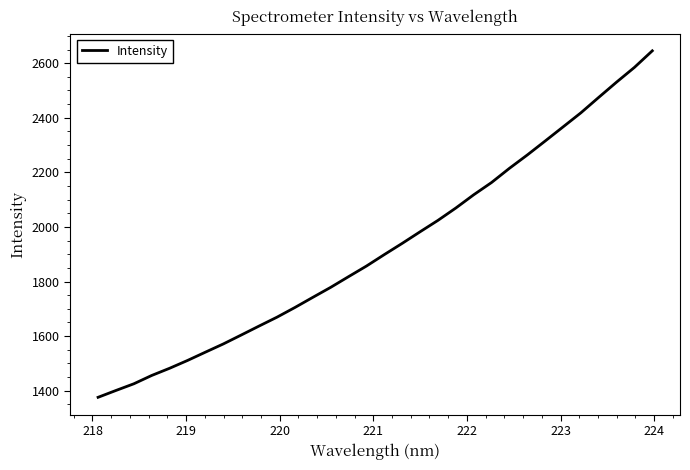

What is the maximum value shown in the chart?

2645.3